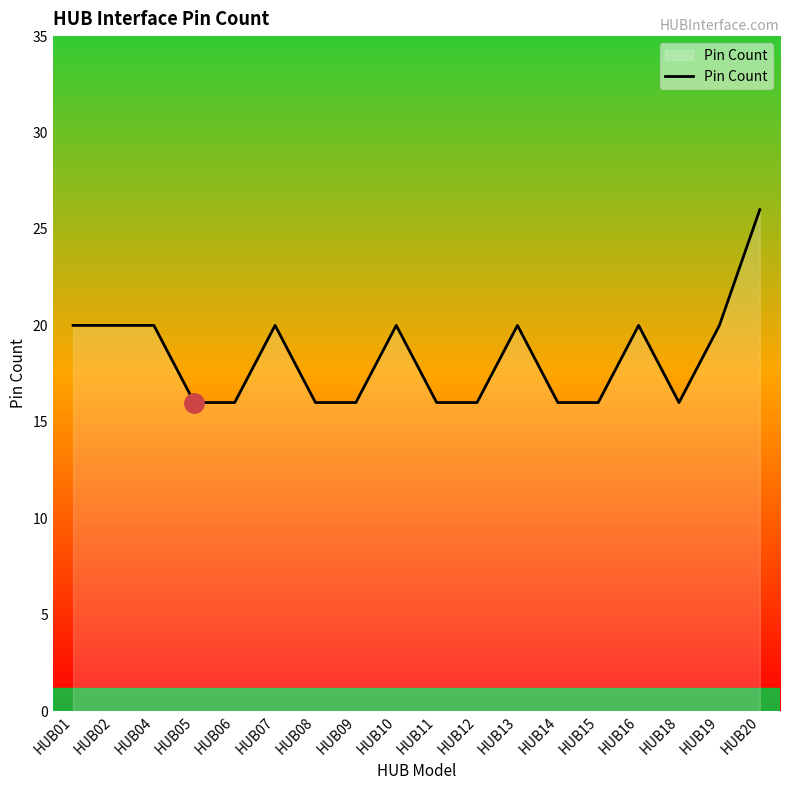

What is the change in value from HUB02 to HUB09?

-4